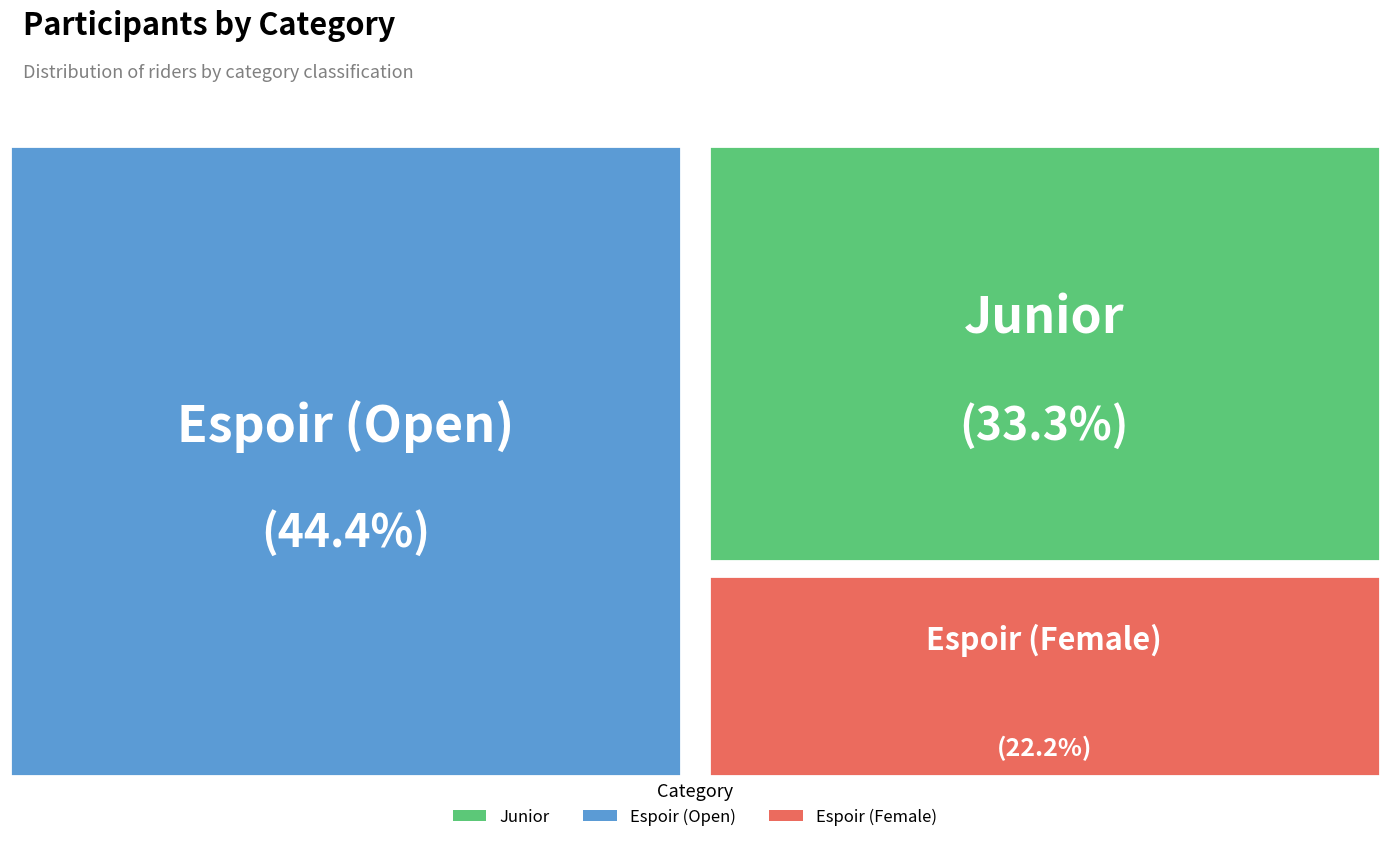

What is the smallest slice in the pie chart?

Espoir (Female)